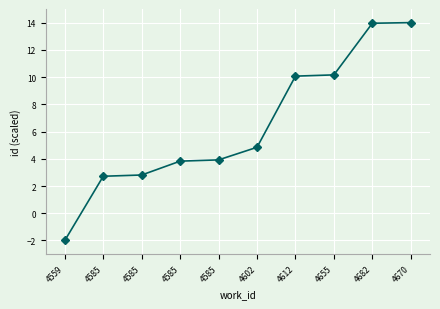

The value at 4585 is 3.9. True or false?

True